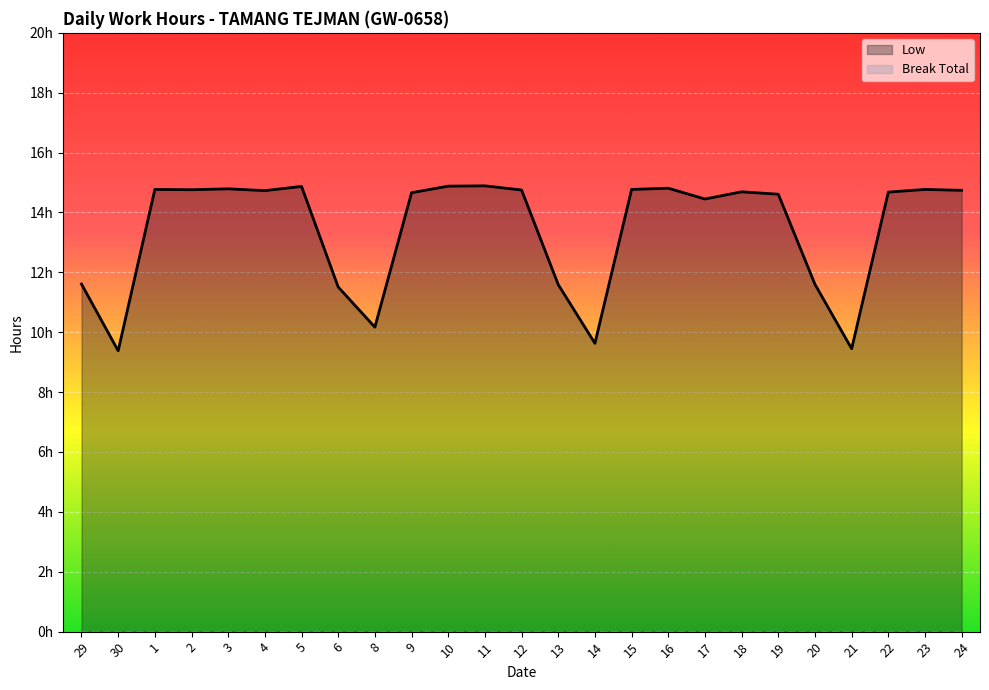

What value does the Low series have at 11?

14.9